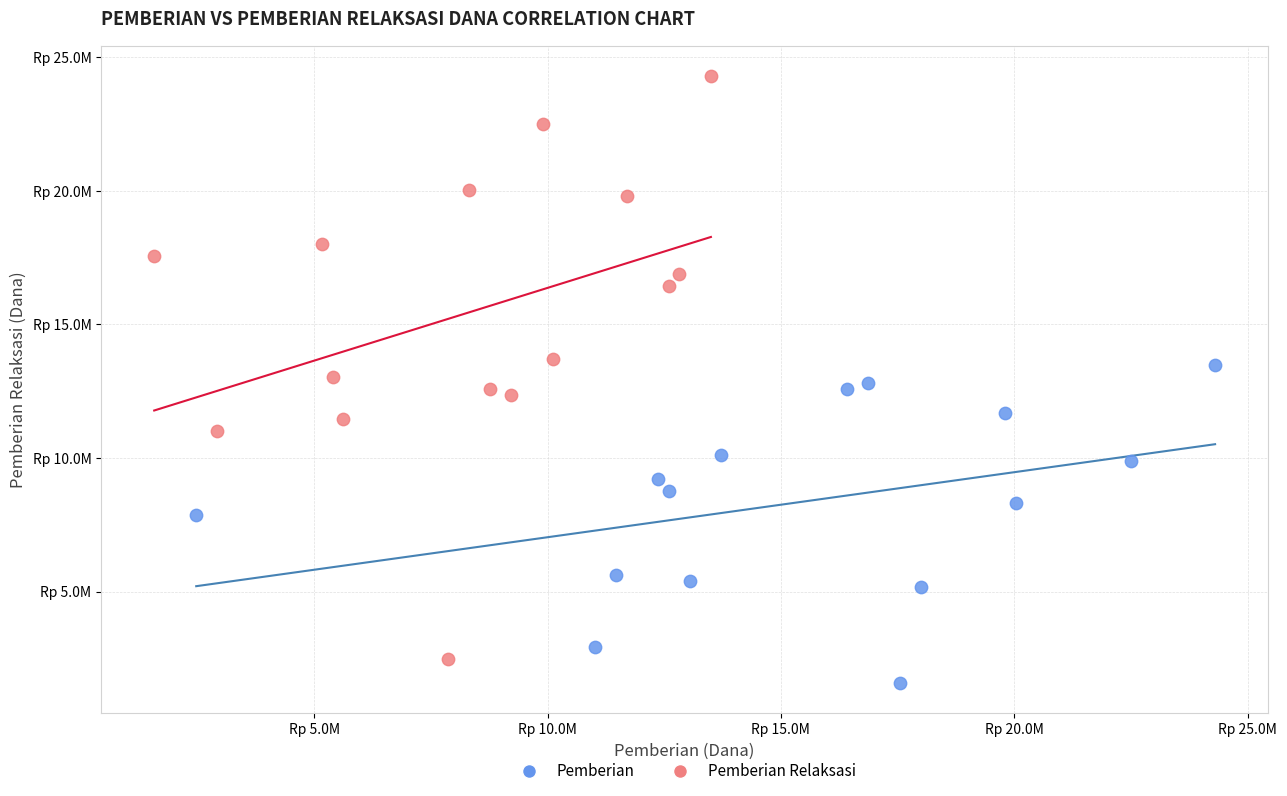

Which series reaches the minimum Y coordinate?

Pemberian